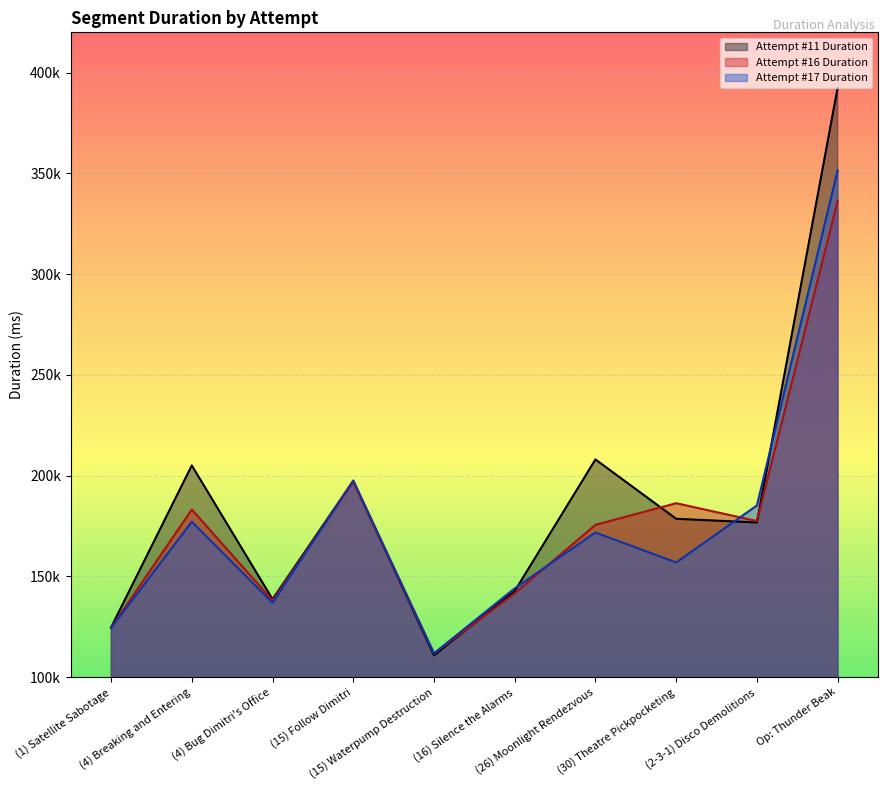

What position from the left is (1) Satellite Sabotage?

1